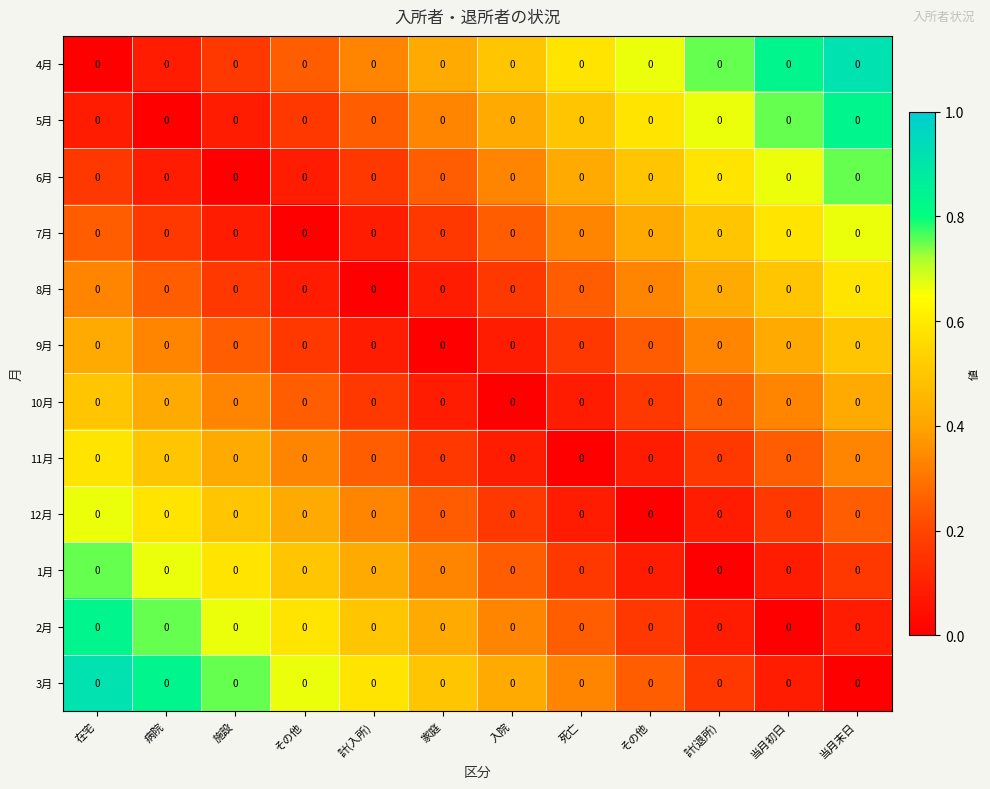

Is it true that 1月 equals 0.3 at 死亡?

False